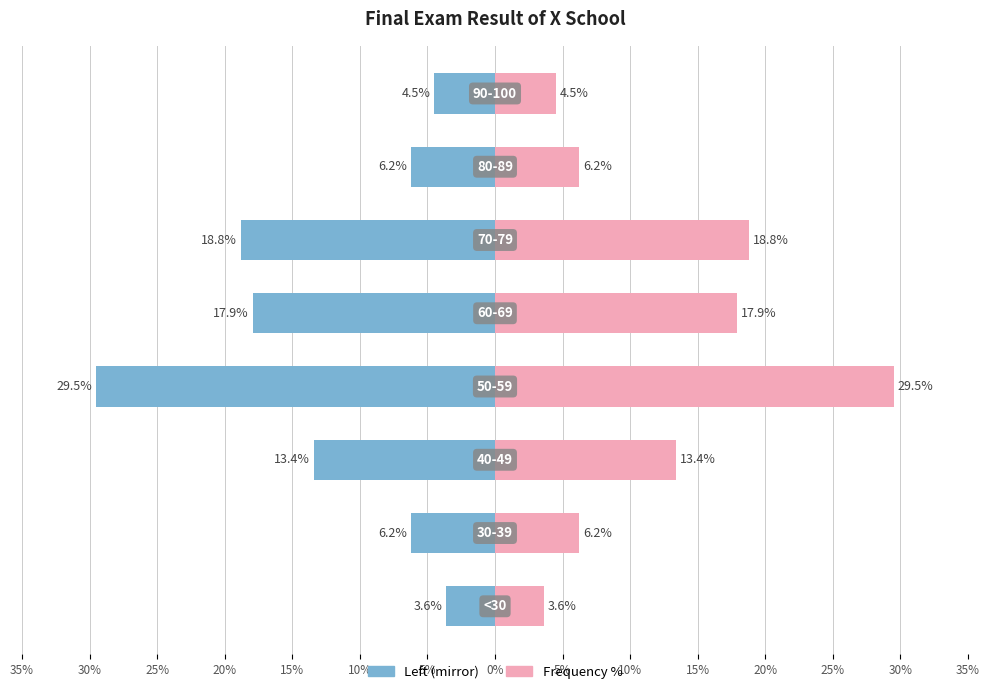

How many series are shown in this chart?

2